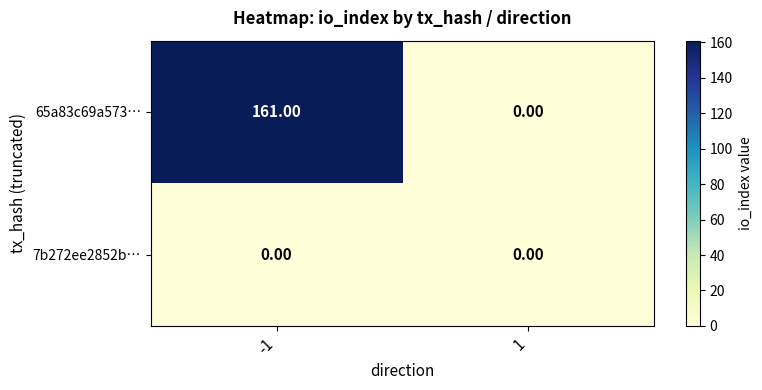

Rank the series by their maximum value, from highest to lowest.

65a83c69a573…, 7b272ee2852b…